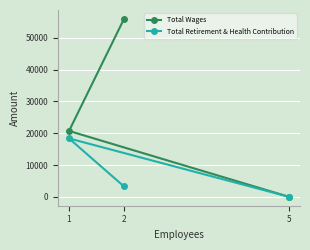

What is the spread (max minus min) of values at 2?

52702